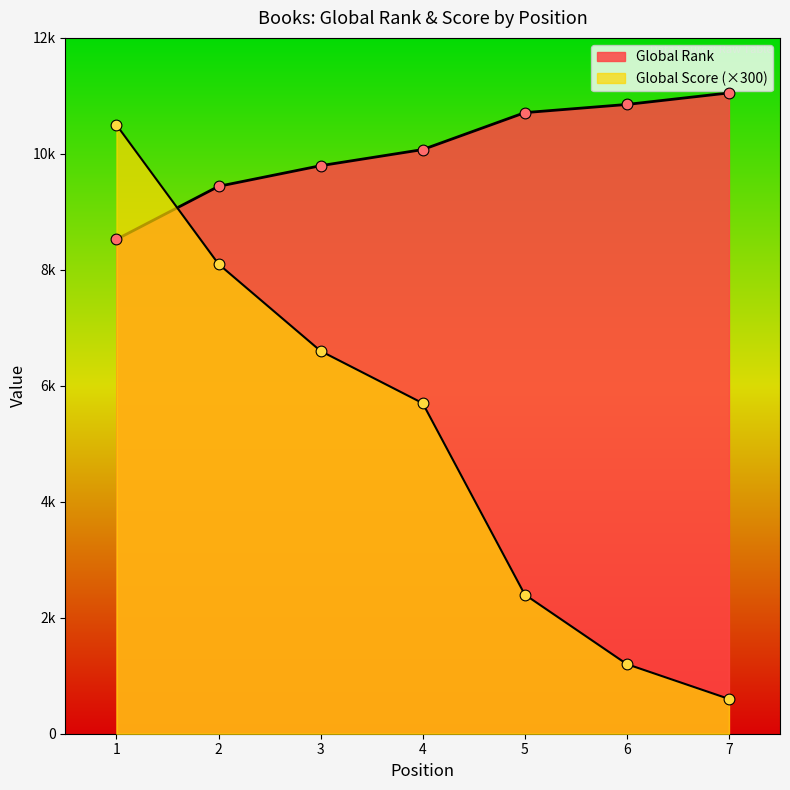

Which series contains the highest Y value?

Global Rank